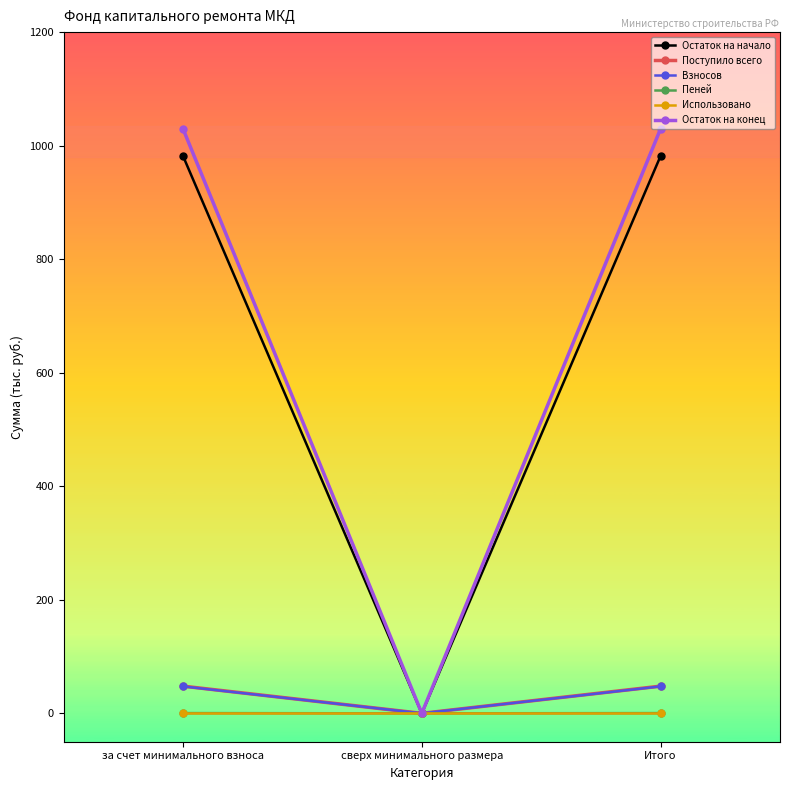

What is the label of the 3rd point from the right?

за счет минимального взноса